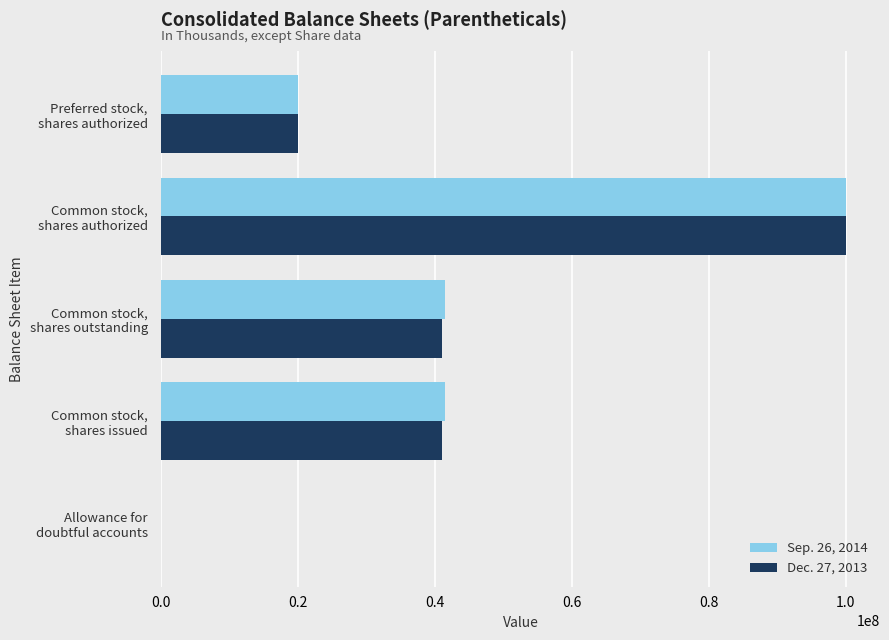

What is the greatest value displayed?

100000000